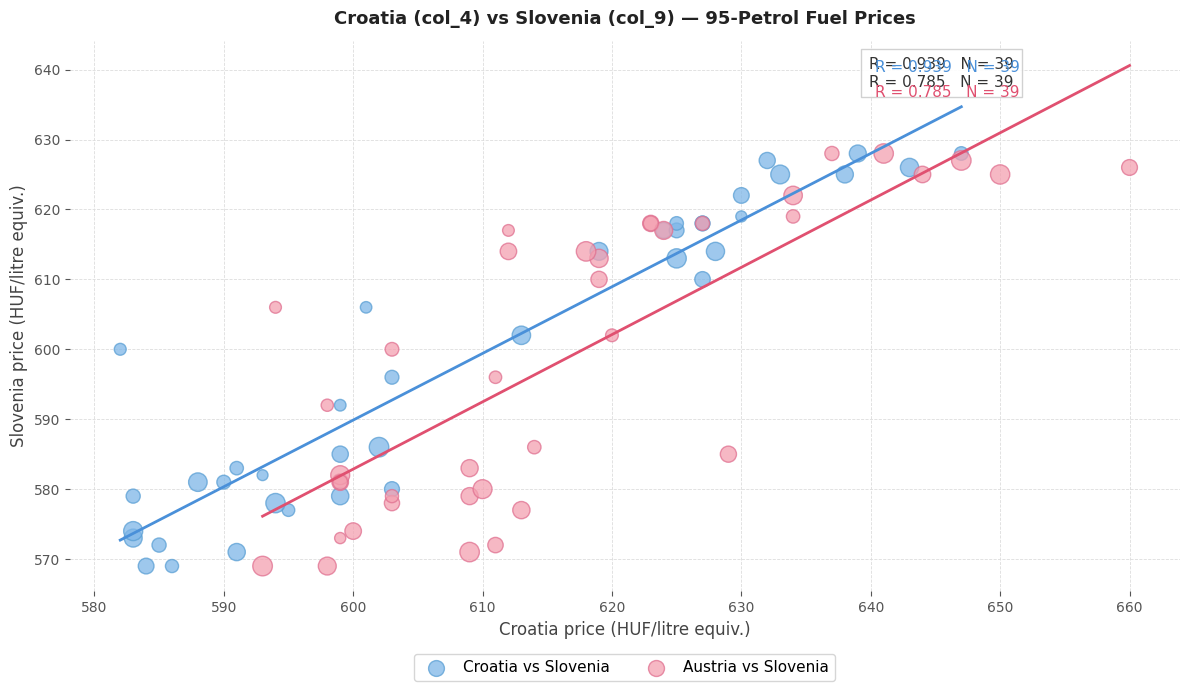

What are all the series names shown in the legend?

Croatia vs Slovenia, Austria vs Slovenia